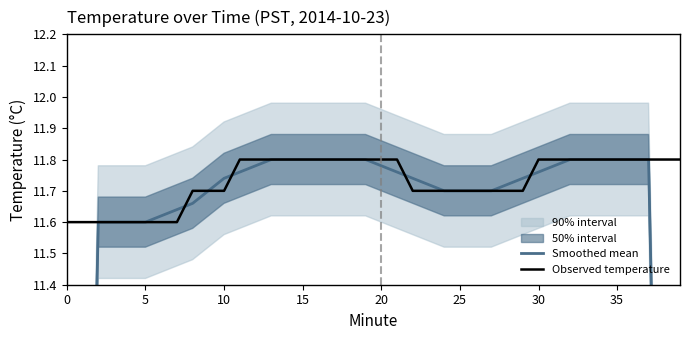

Is the value of Smoothed mean at 22 greater than the value of Observed temperature at 32?

No